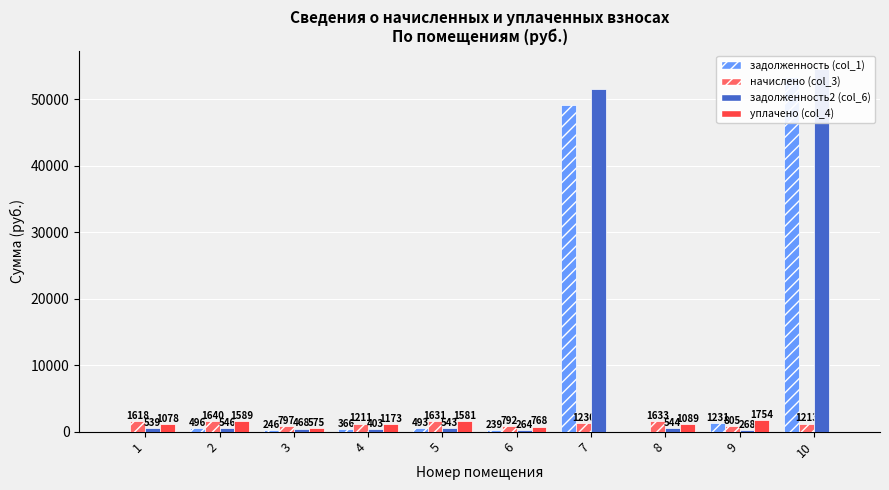

How many series are shown in this chart?

4